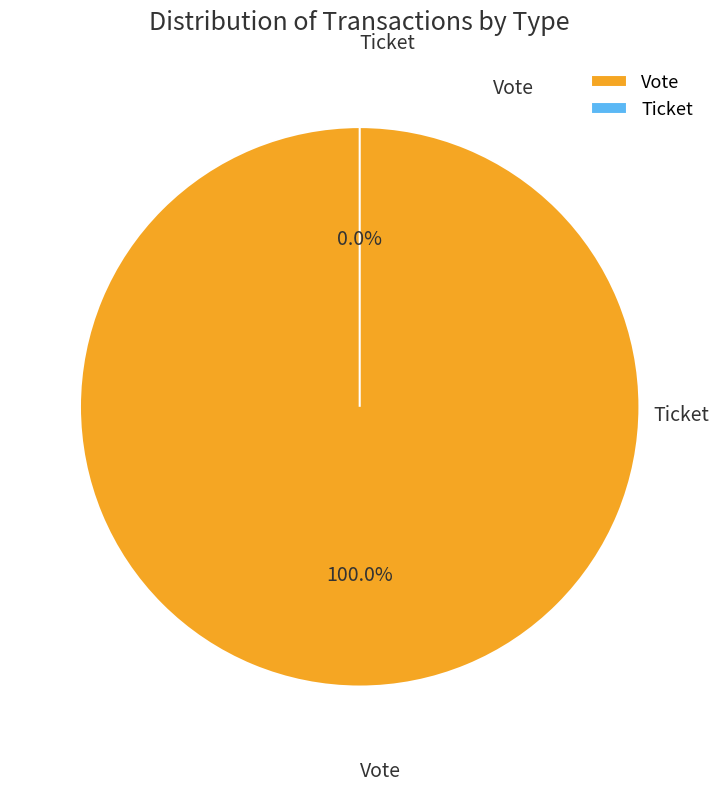

Which slice is the largest?

Vote